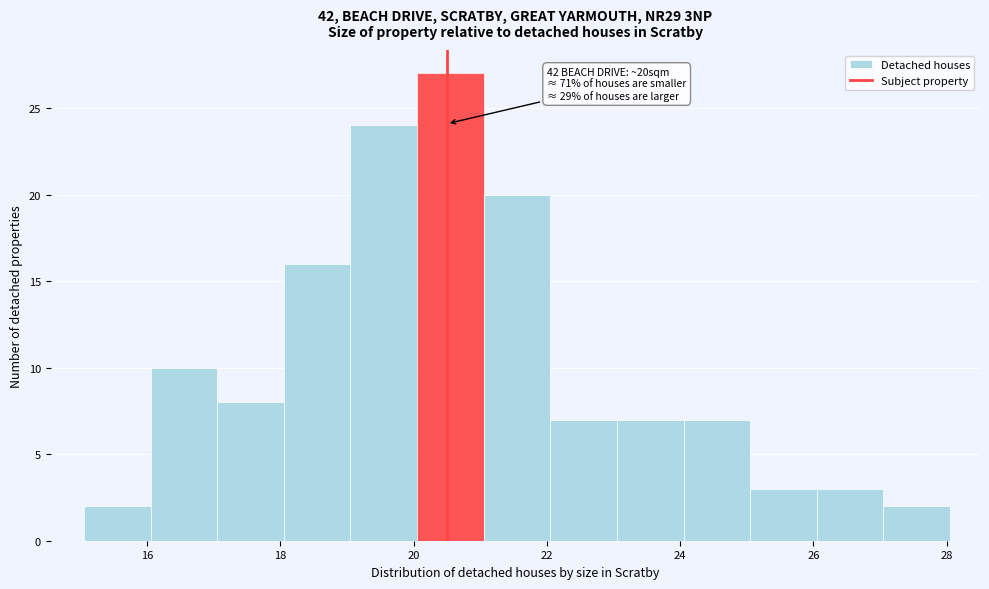

Which range on the x-axis has the tallest bar?

20.05 to 21.05